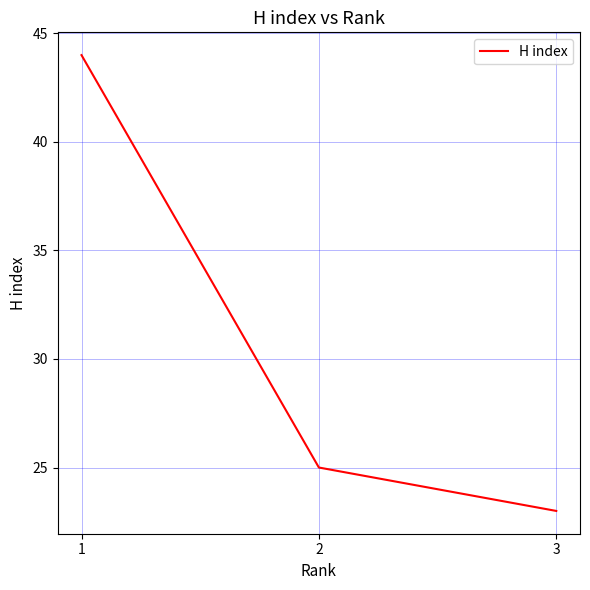

The value at 1 is 44. True or false?

True